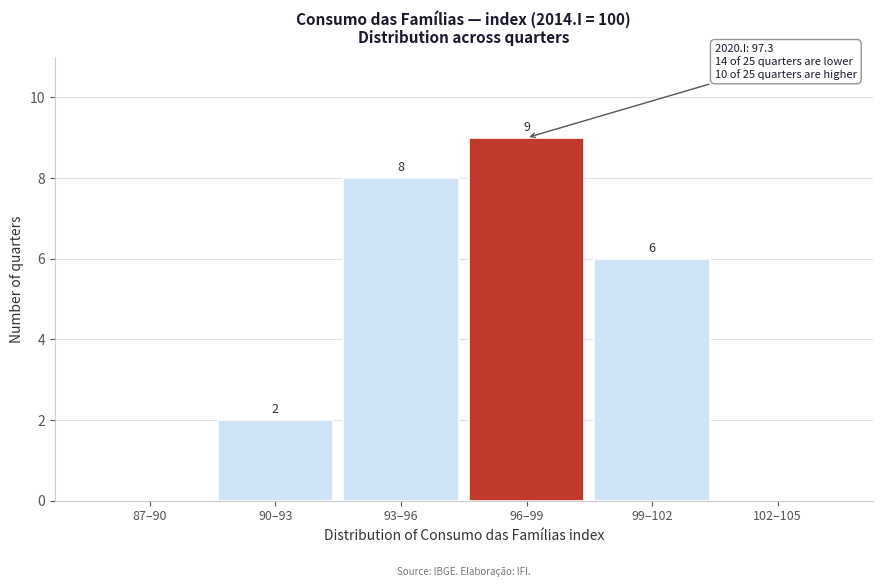

What is the approximate value at 96–99?

9